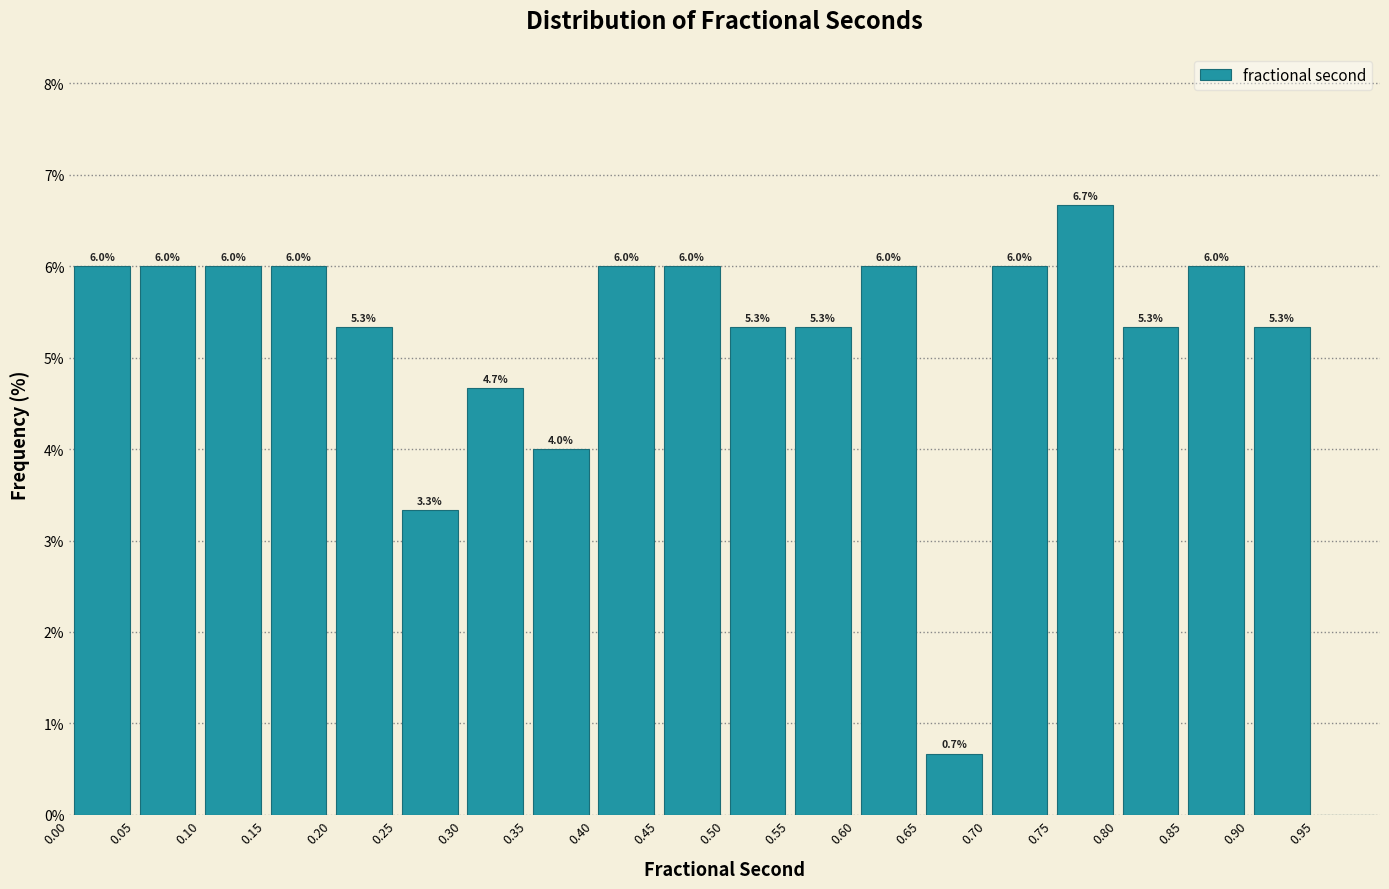

Which range on the x-axis has the tallest bar?

0.75 to 0.80